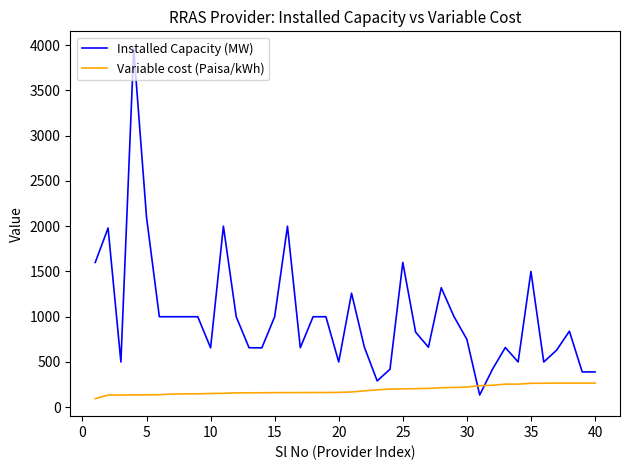

What is the minimum value for Variable cost (Paisa/kWh)?

94.6